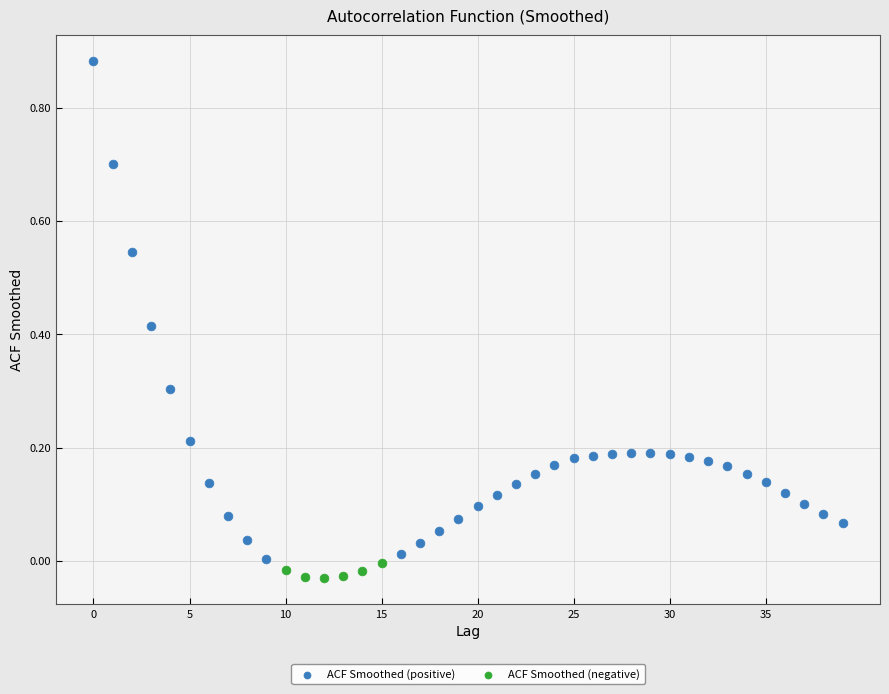

Which series has the largest Y range (max minus min)?

ACF Smoothed (positive)